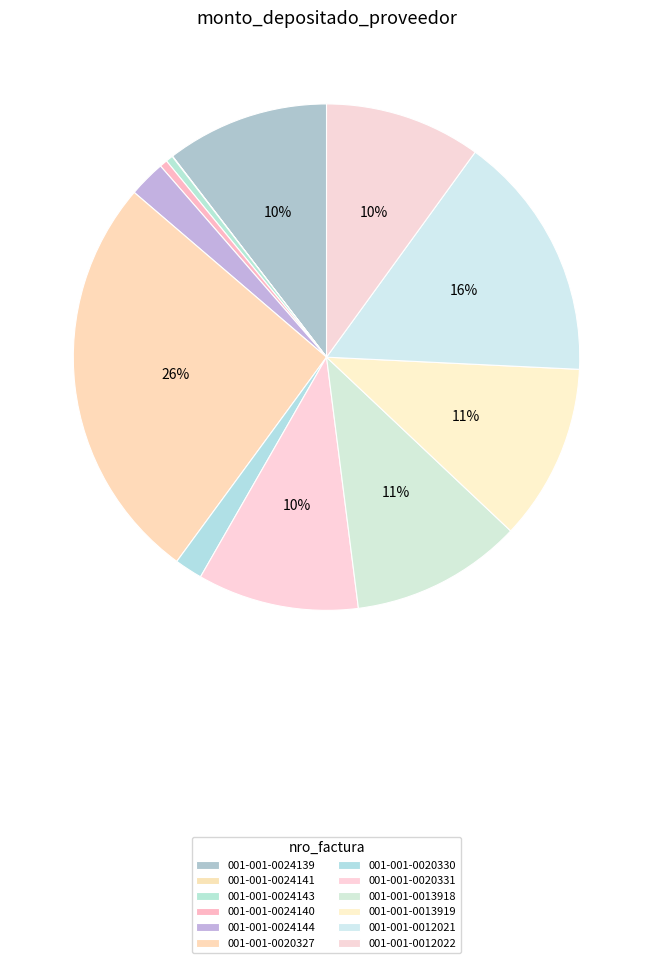

Is the sum of 001-001-0013918 and 001-001-0013919 greater than half?

No